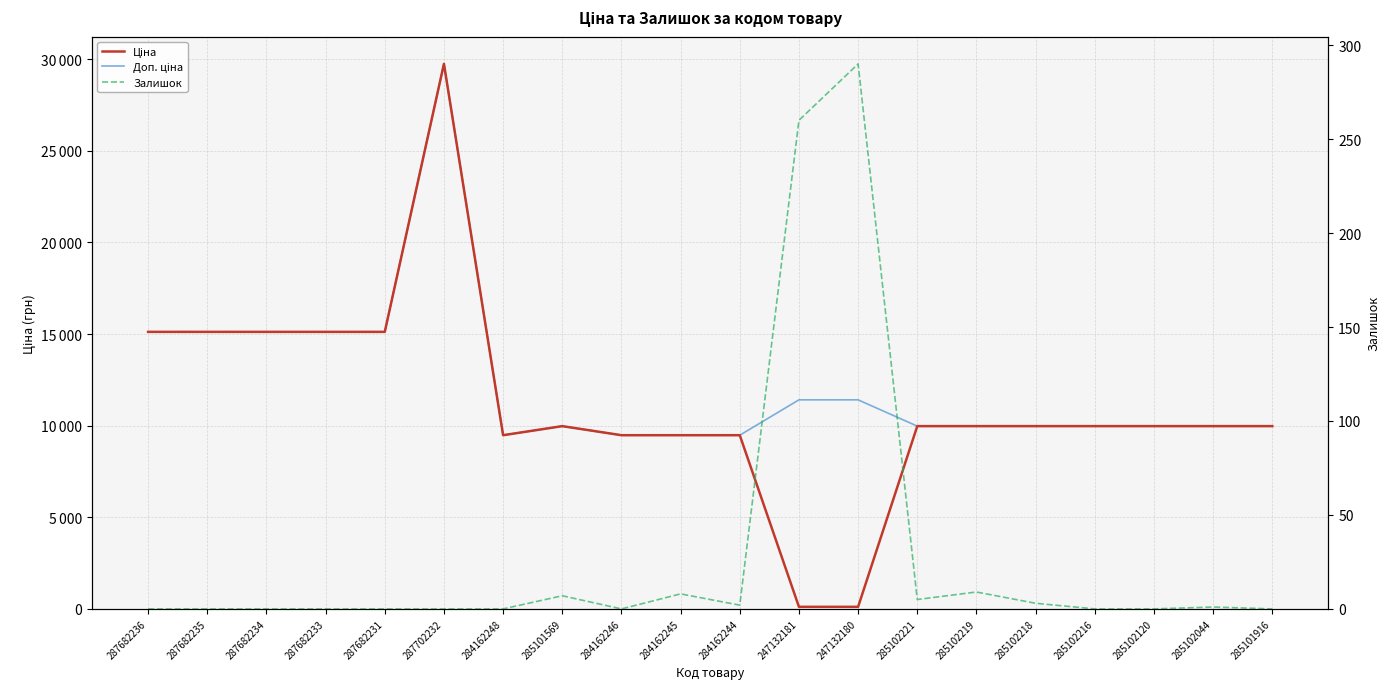

How many values in the Залишок series exceed 0?

9